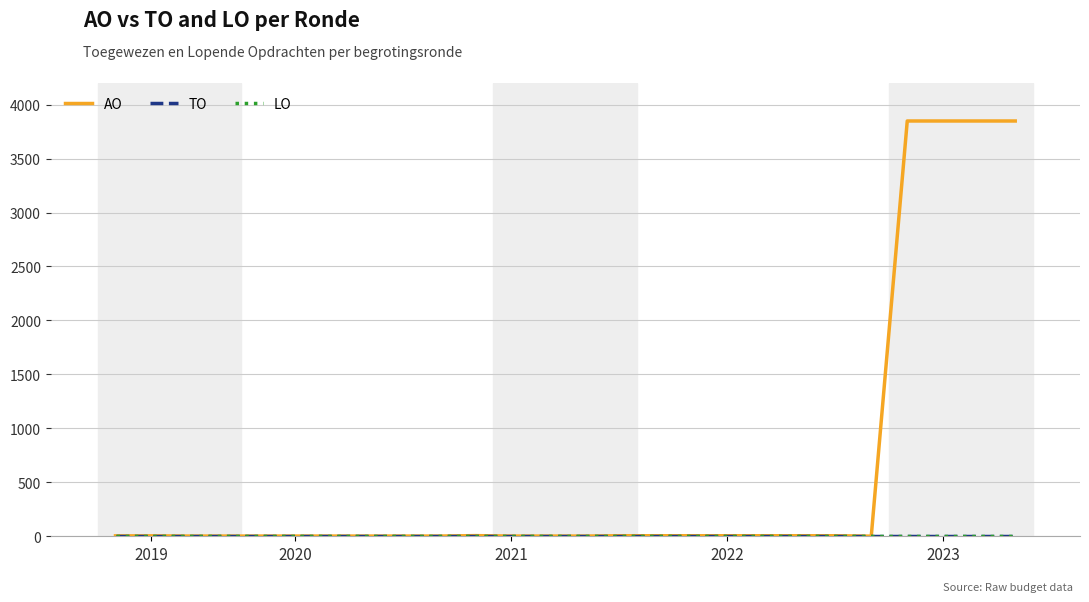

Is this an area chart (filled region under the line)?

No